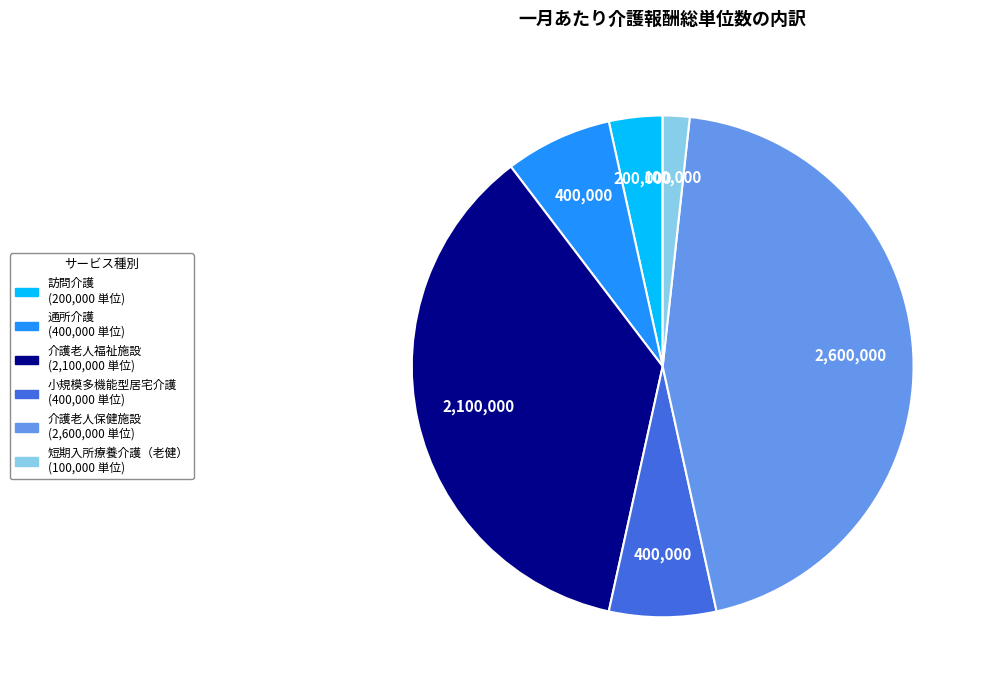

Does 介護老人福祉施設 account for over 50% of the chart?

No